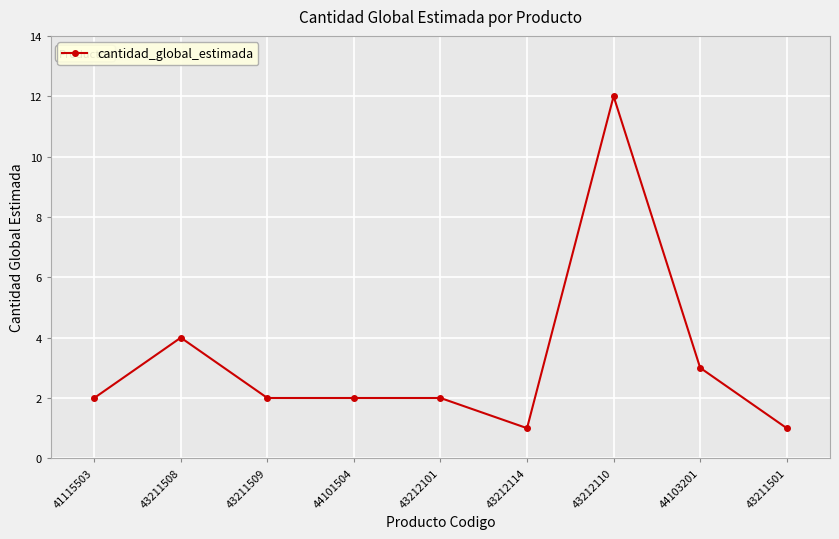

Is it true that the value at 43212101 is 2?

True